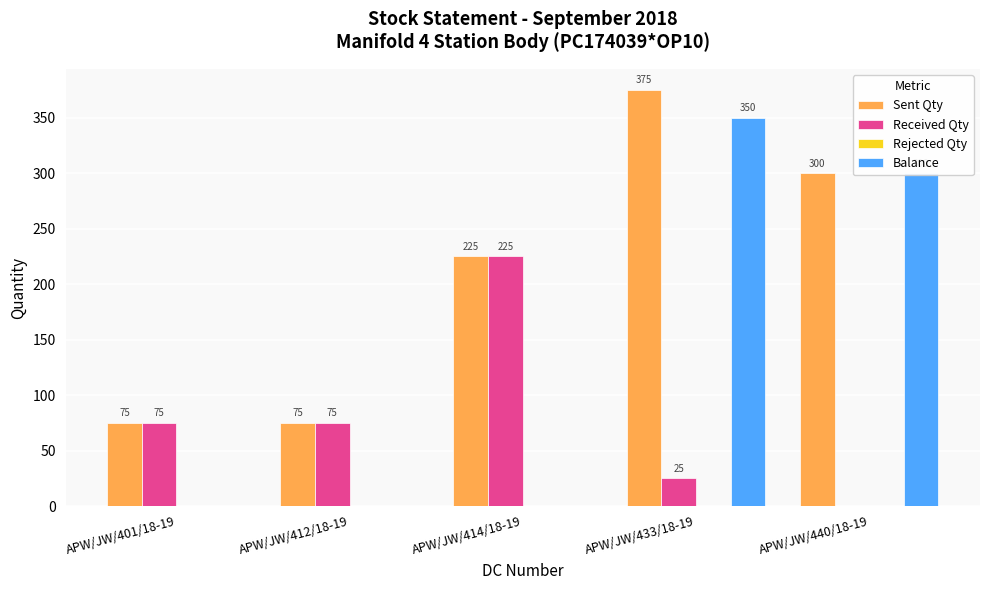

Is the value of Sent Qty at APW/JW/401/18-19 greater than the value of Balance at APW/JW/401/18-19?

Yes